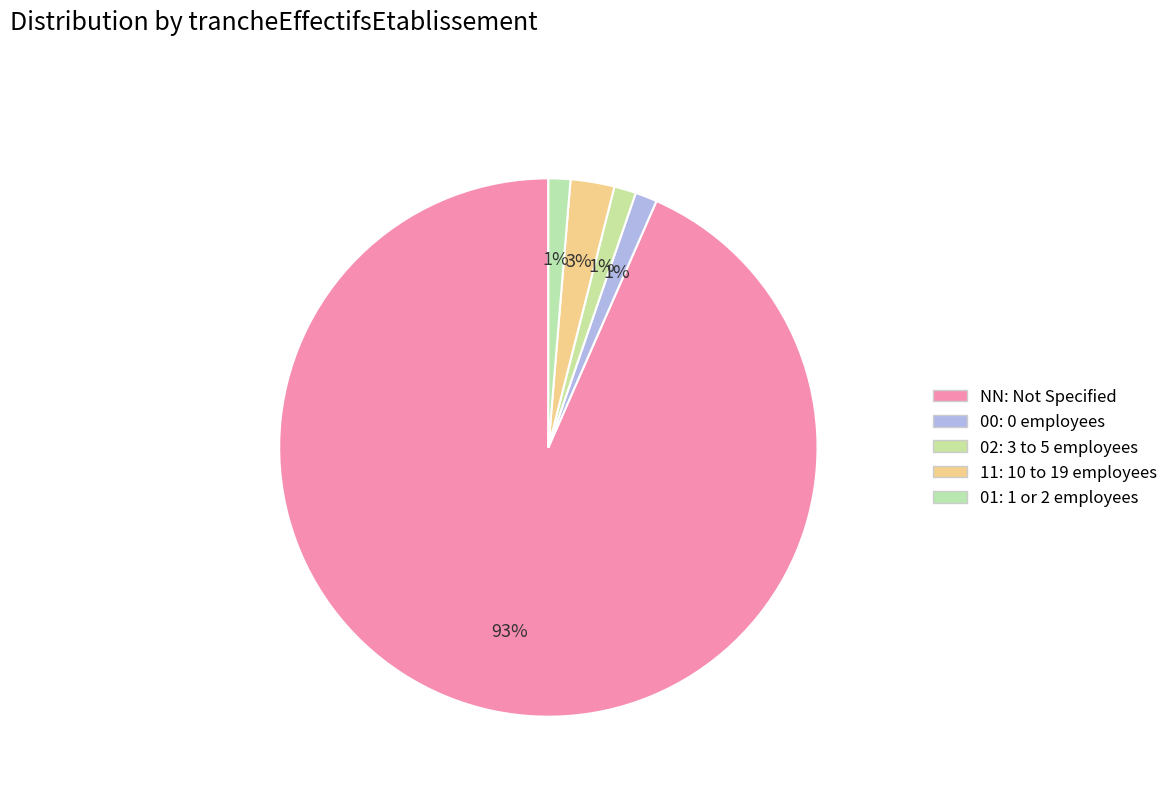

What percentage is the 00 slice, to the nearest percent?

1%